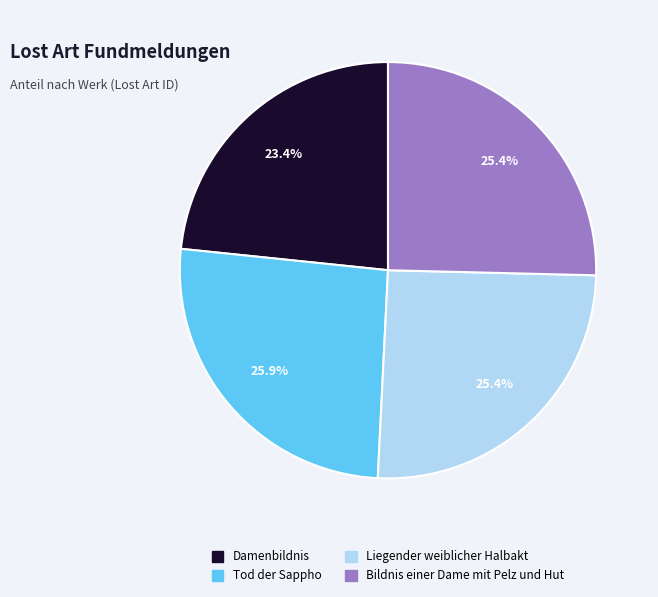

Which category has the smallest portion of the pie?

Damenbildnis